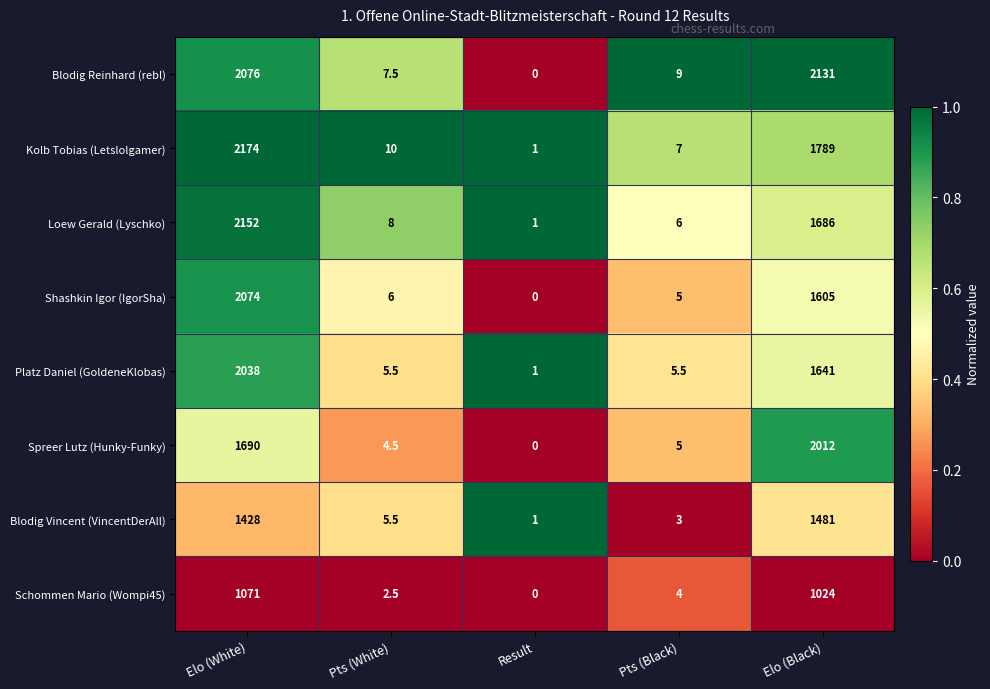

True or false: Spreer Lutz (Hunky-Funky) has a value of 671.4 at Elo (White).

False